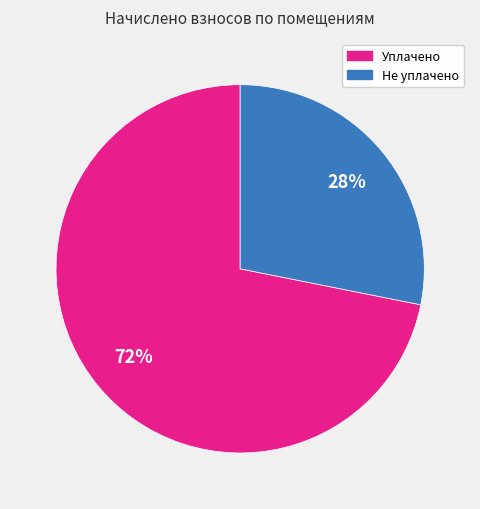

To the nearest percent, what is the average slice percentage?

50%